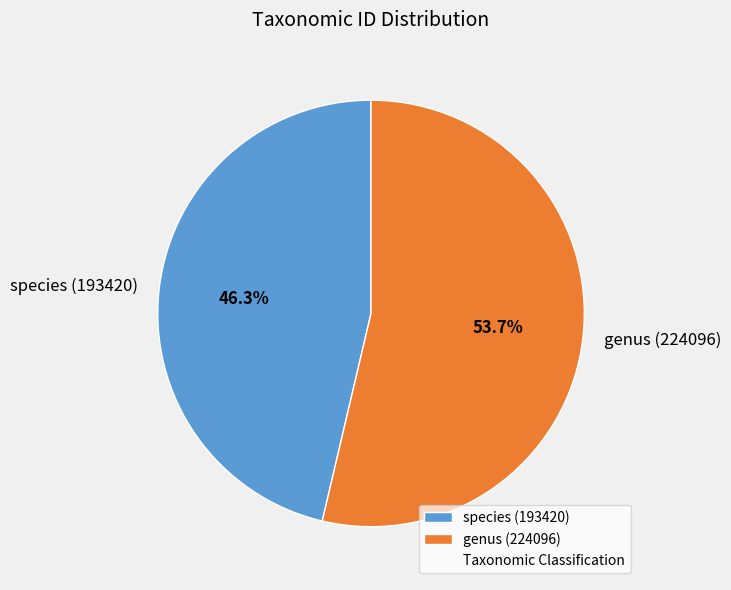

Is there a majority slice in this chart?

Yes